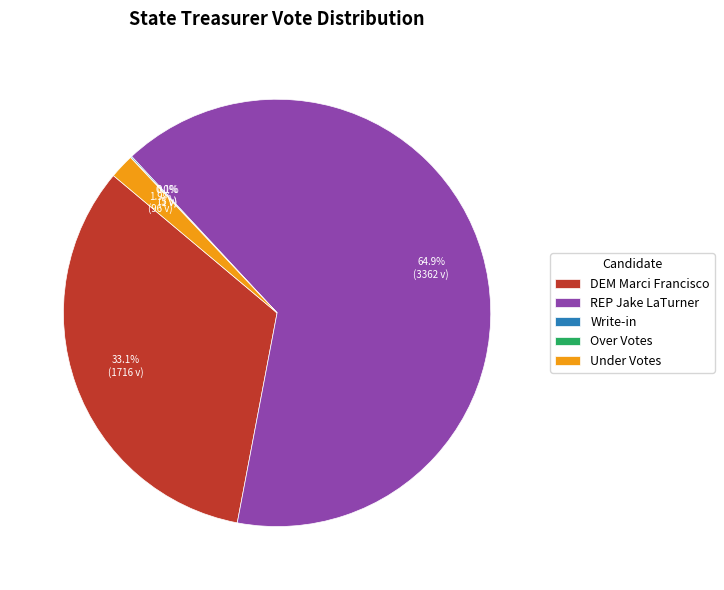

To the nearest percent, what is the difference between the largest and smallest slice percentages?

65%